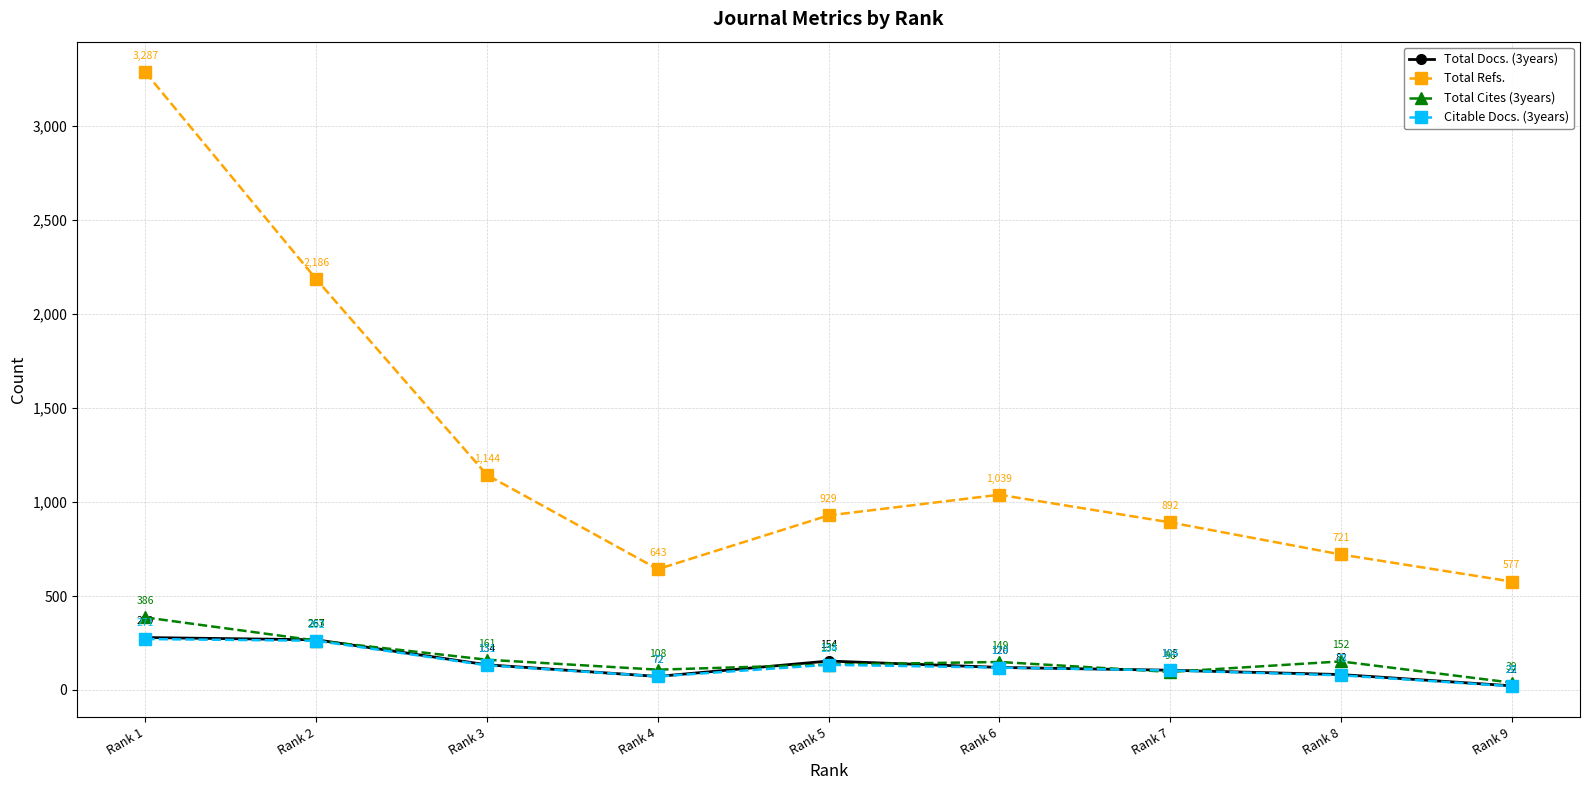

True or false: Total Refs. has more than 1 interior local peaks.

False